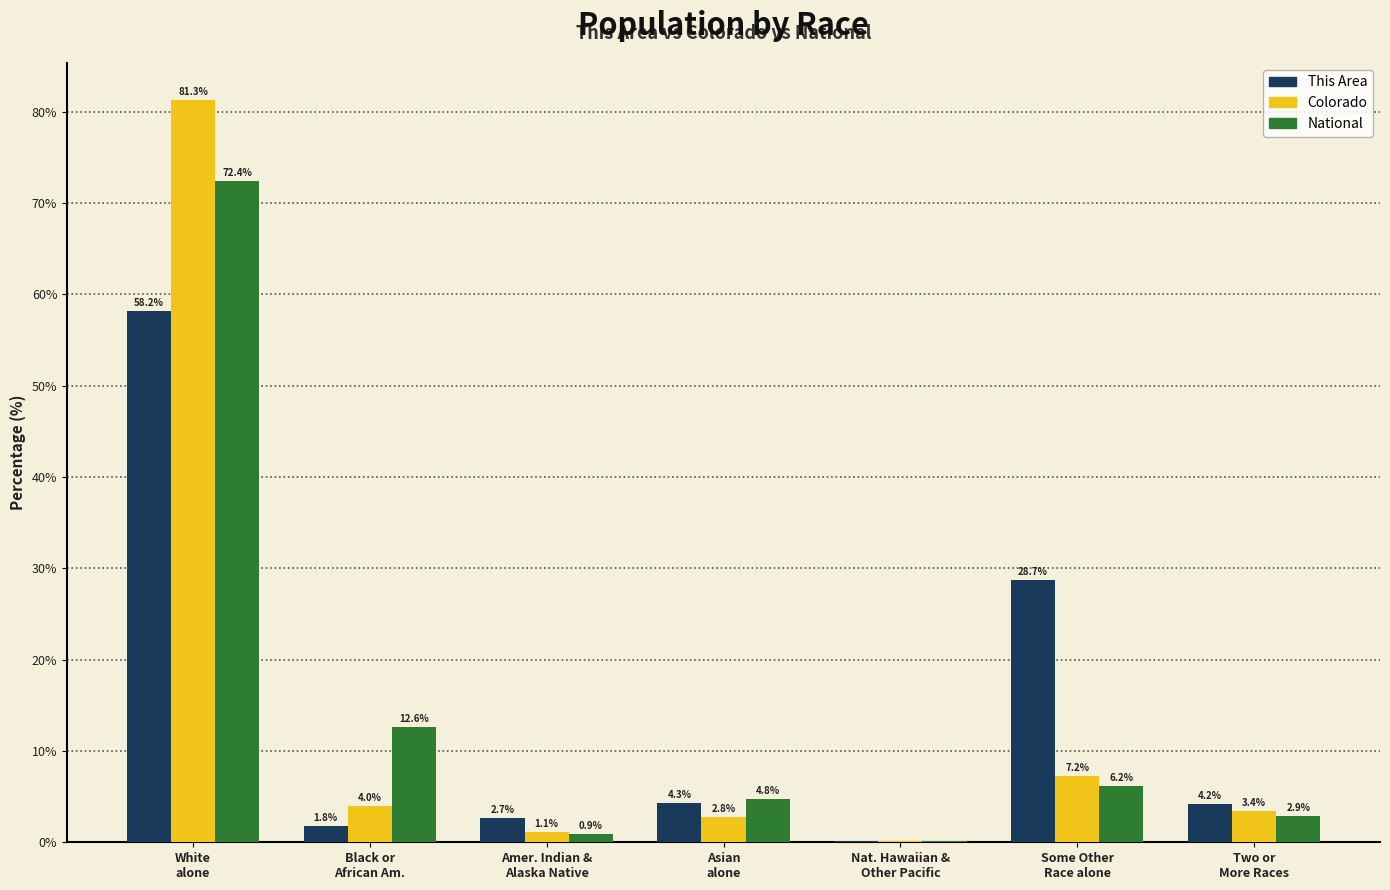

What is the greatest value displayed?

81.3